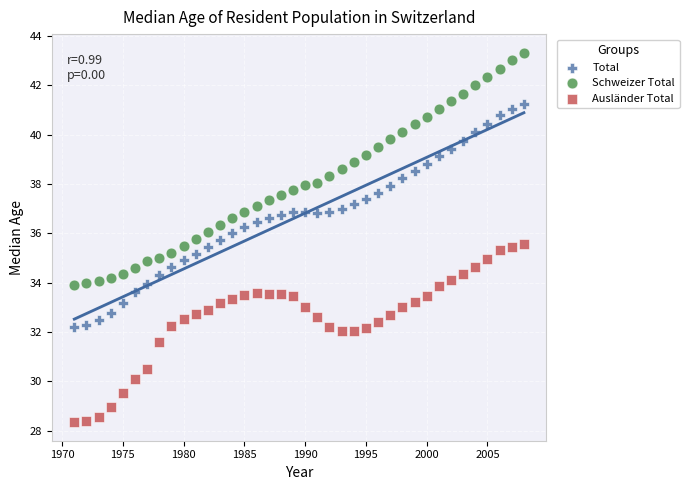

Which series has the largest Y range (max minus min)?

Schweizer Total